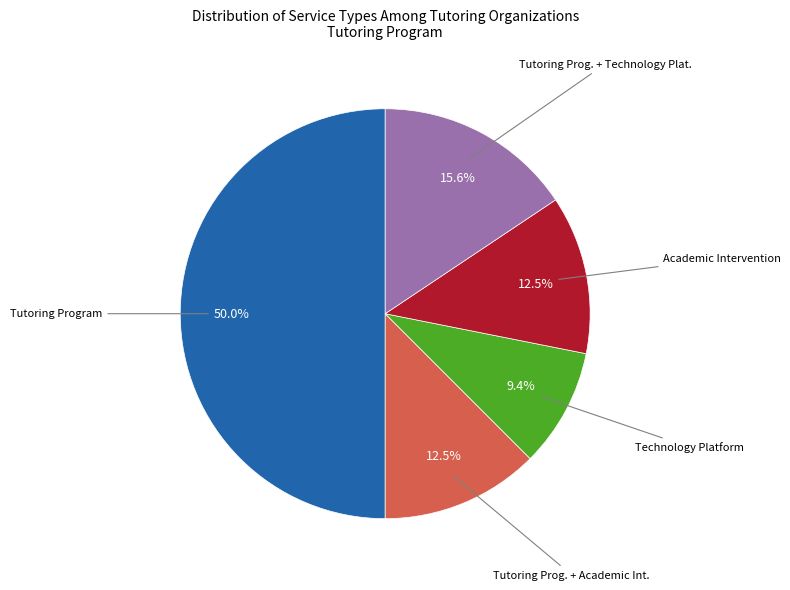

What percentage is NOT represented by Tutoring Program?

50.0%